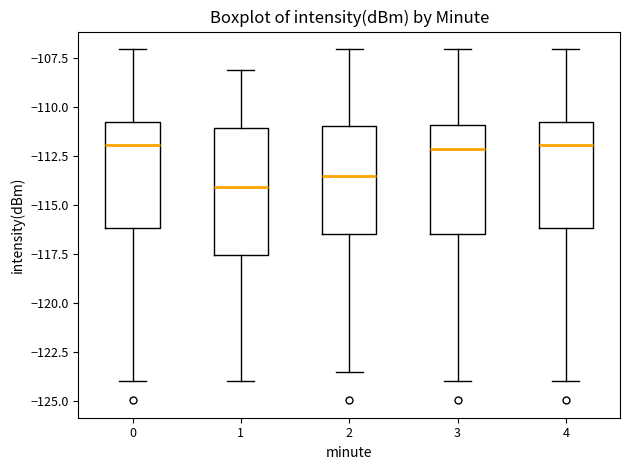

Which box's median line is the lowest?

1